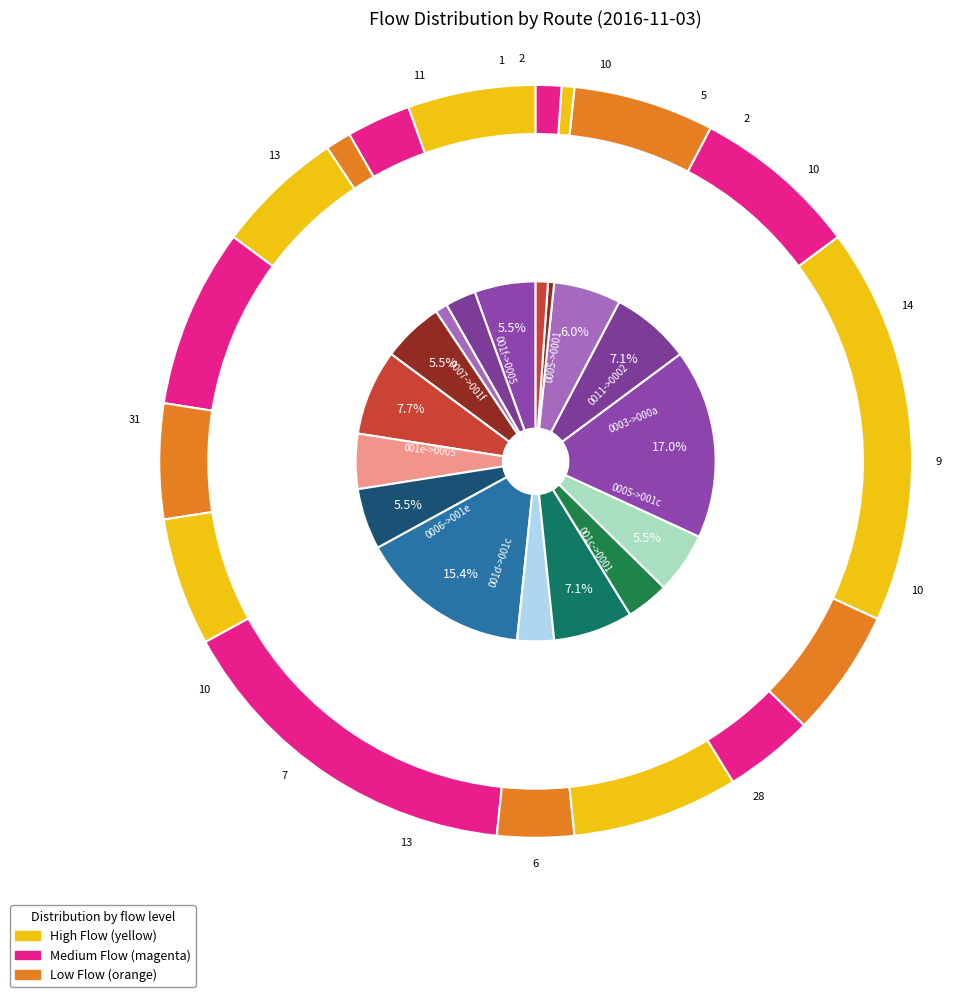

Is the sum of 22 and 16 greater than half?

No